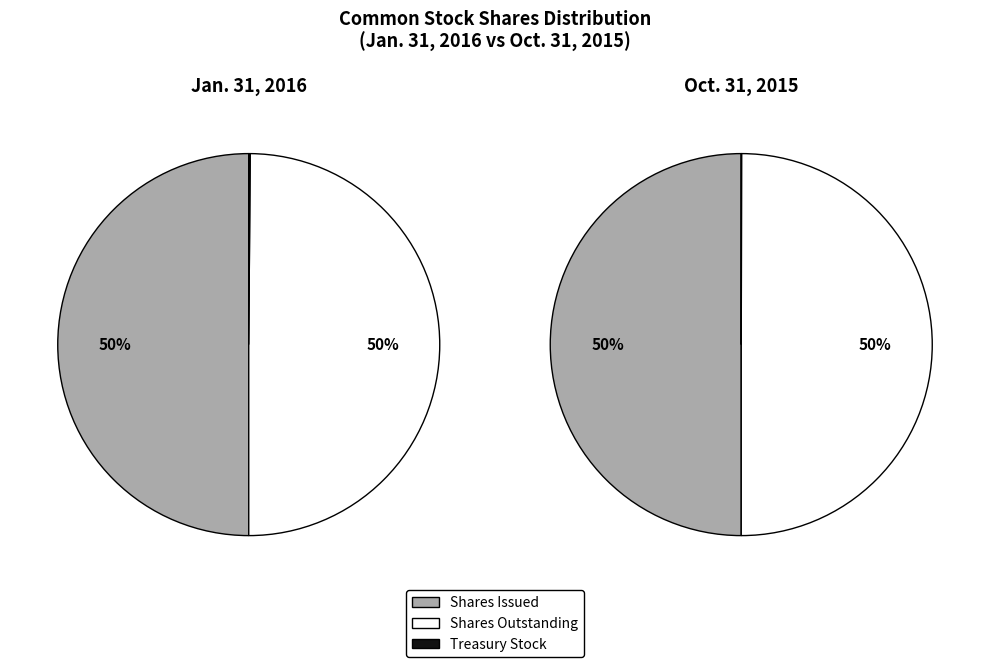

What is the change in value from Common stock, shares issued to Treasury Stock, shares?

-33931918